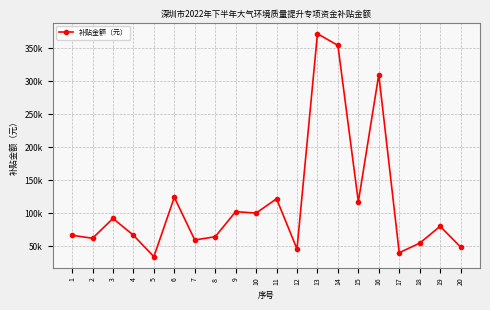

What is the greatest value displayed?

371681